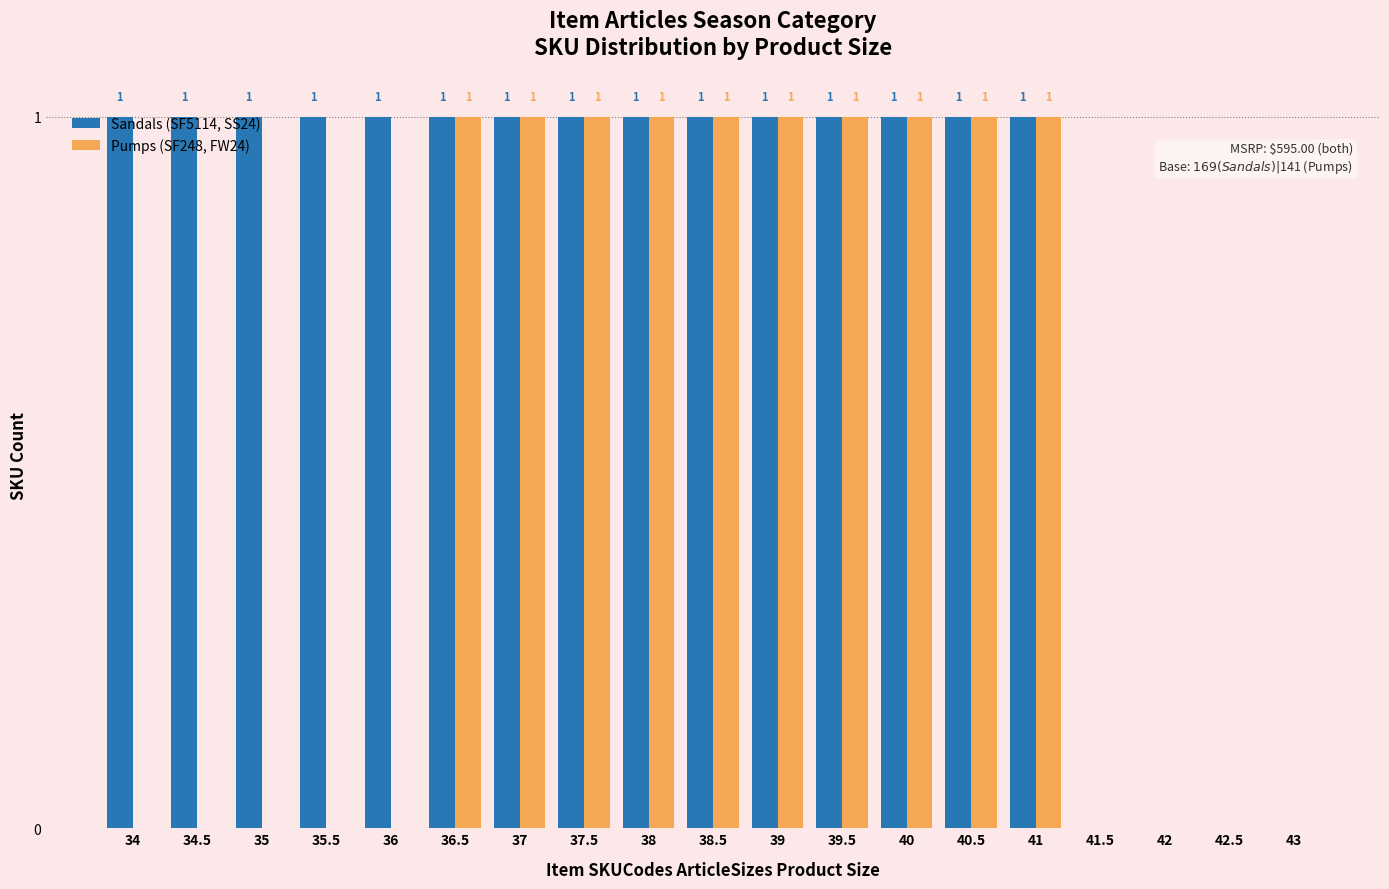

What is the sum of the Pumps (SF248, FW24) values at 35 and 39.5?

1